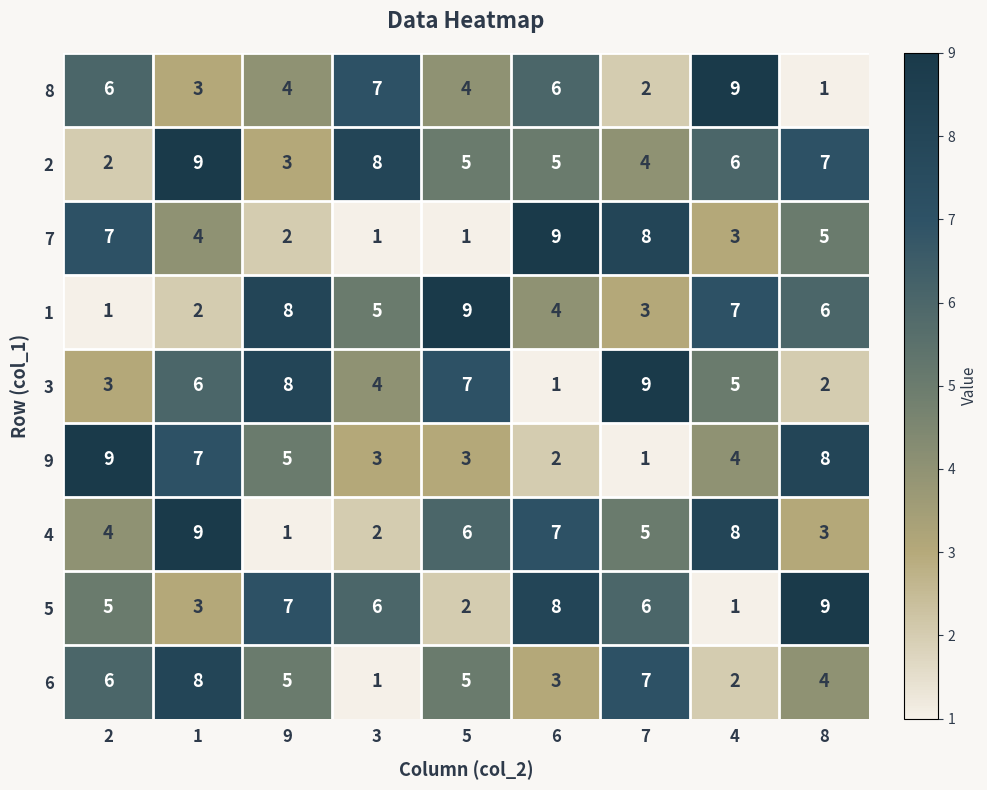

Which category has the lowest value in the 6 series?

3